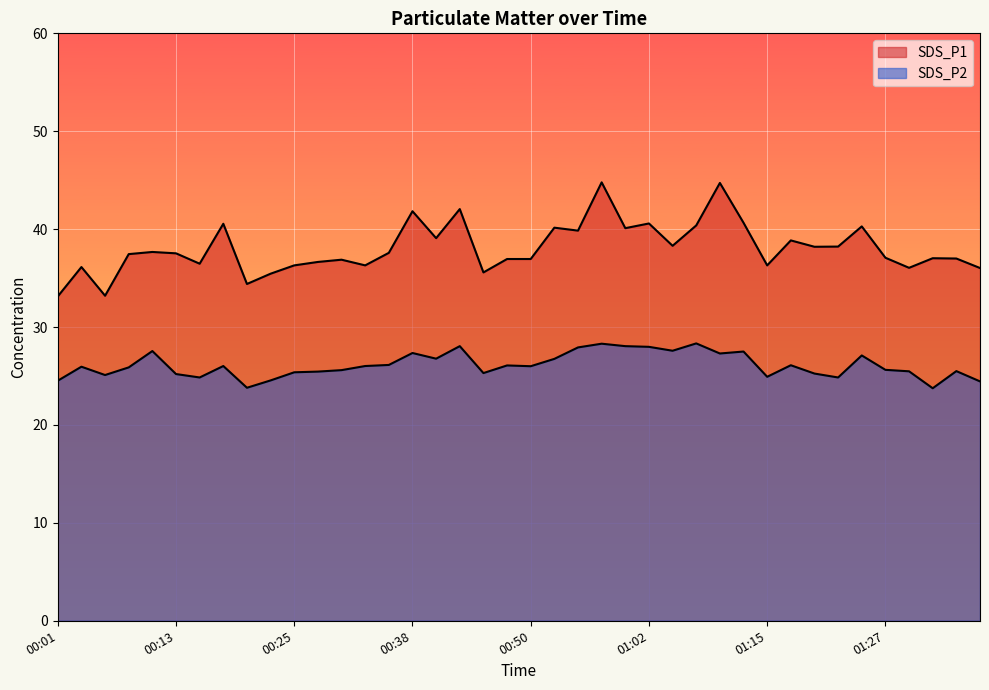

Reading left to right, list all the values displayed in this chart.

SDS_P1: 33.1	36.1	33.2	37.5	37.7	37.5	36.5	40.5	34.4	35.5	36.3	36.6	36.9	36.3	37.6	41.8	39.1	42.0	35.6	37.0	37.0	40.1	39.9	44.8	40.1	40.6	38.3	40.4	44.7	40.6	36.3	38.9	38.2	38.2	40.3	37.1	36.0	37.0	37.0	36.0
SDS_P2: 24.5	25.9	25.1	25.9	27.6	25.2	24.9	26.0	23.8	24.6	25.4	25.4	25.6	26.0	26.1	27.4	26.8	28.1	25.3	26.1	26.0	26.8	27.9	28.3	28.1	28.0	27.6	28.3	27.3	27.5	24.9	26.1	25.2	24.9	27.1	25.6	25.5	23.8	25.5	24.4